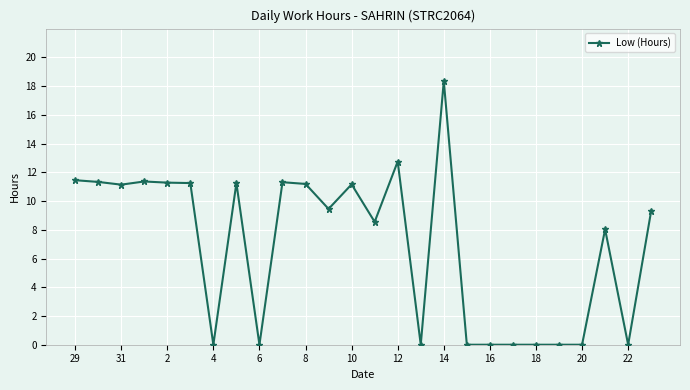

What is the maximum value shown in the chart?

18.4